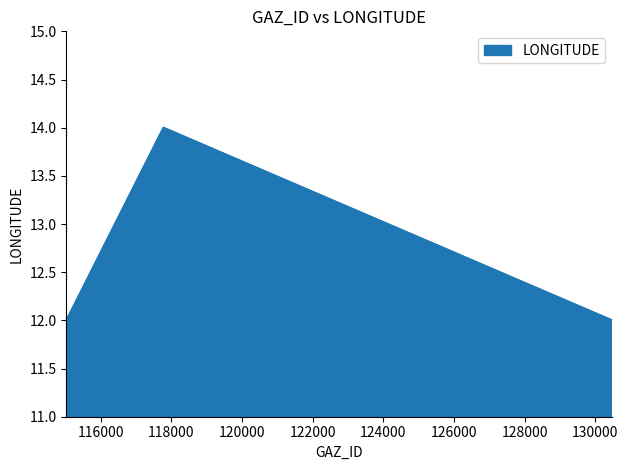

How many lines are shown in the chart?

1